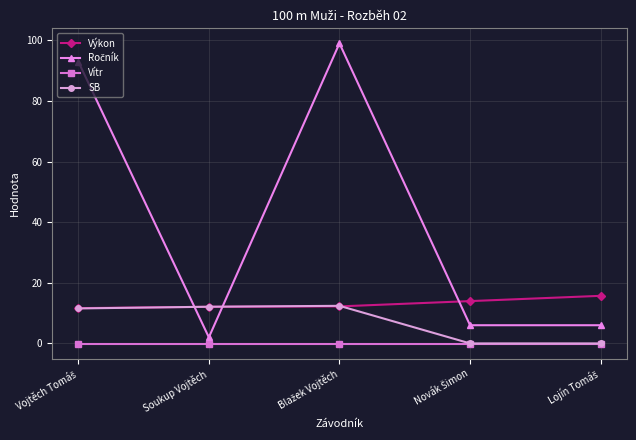

True or false: SB has more than 0 interior local peaks.

True